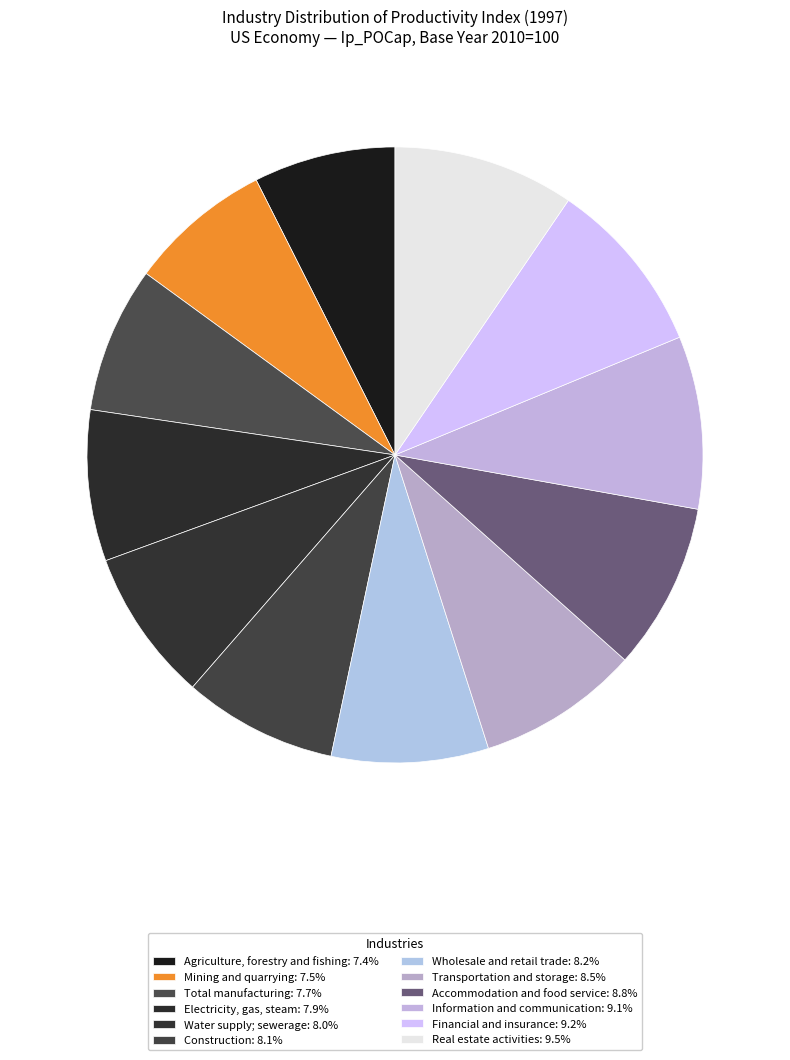

To the nearest percent, what percentage of the pie is Total manufacturing?

8%